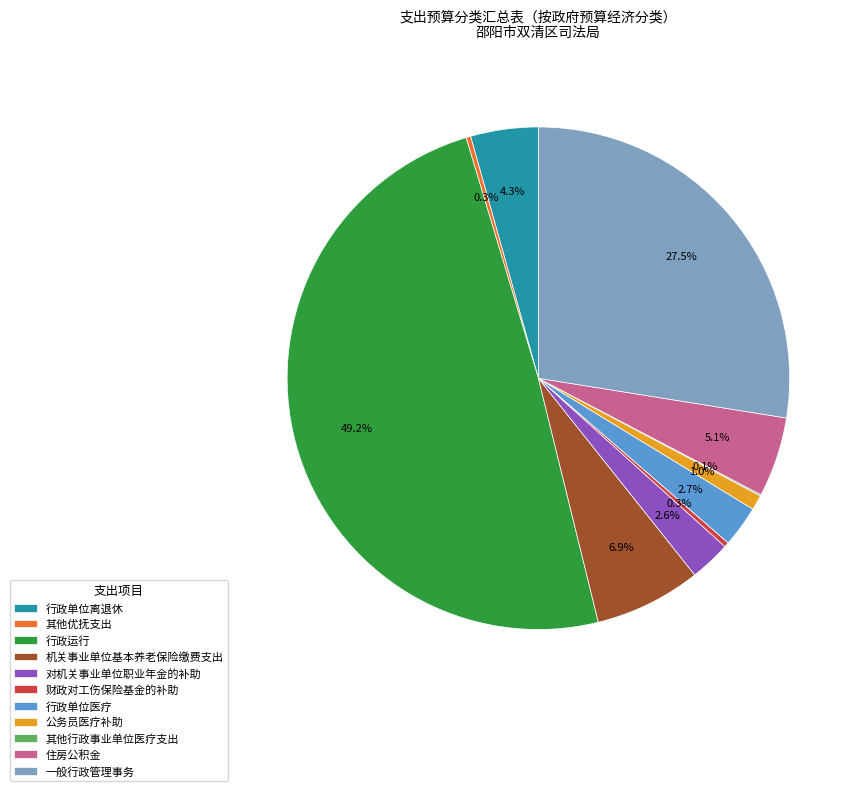

What is the largest slice in the pie chart?

行政运行